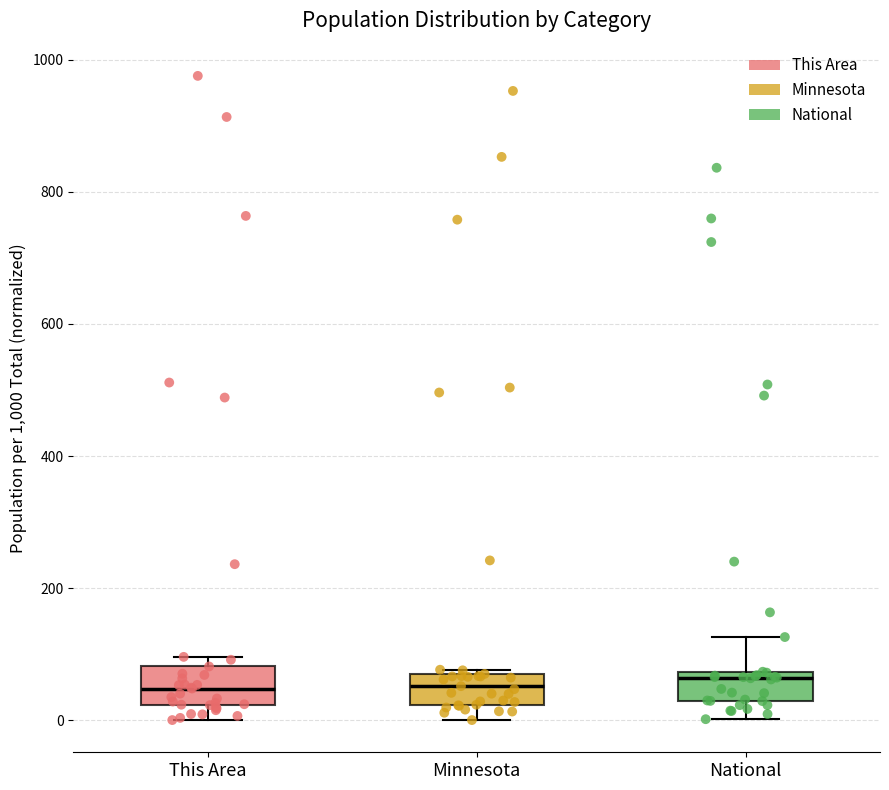

Where does the lower whisker of the box for Minnesota end on the y-axis? The values are not printed on the chart, so give them approximately, as read against the axis.

0